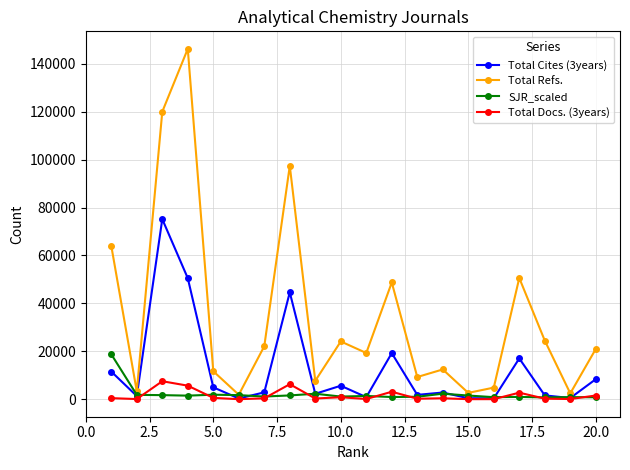

Which series has the widest spread of values?

Total Refs.